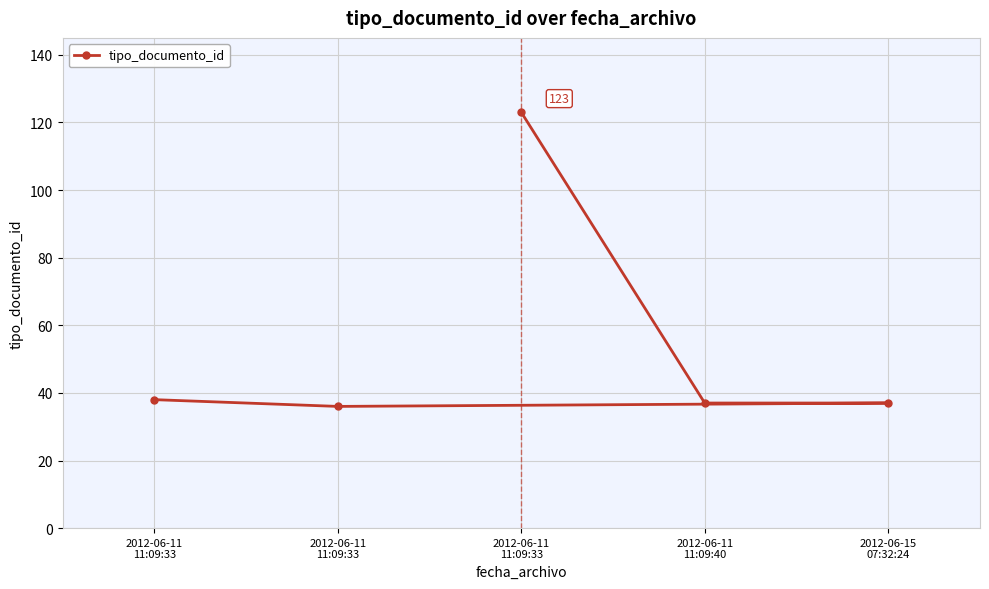

How many lines are shown in the chart?

1